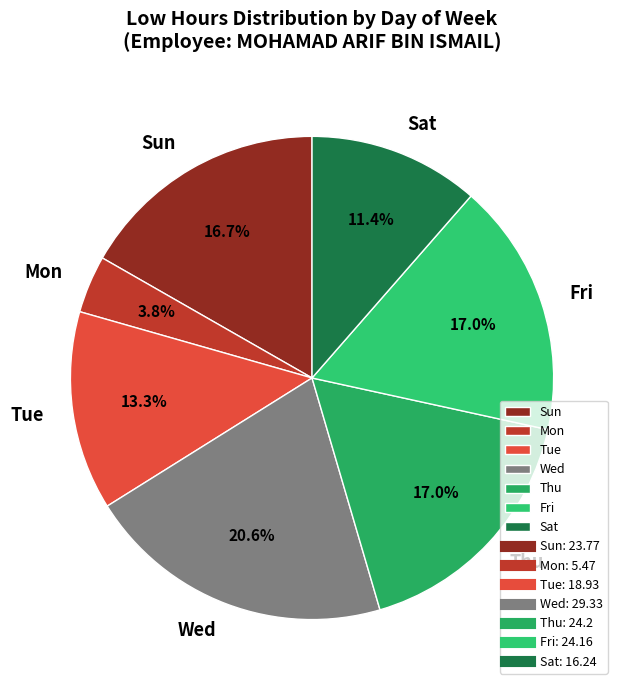

Is Fri the majority of the pie?

No